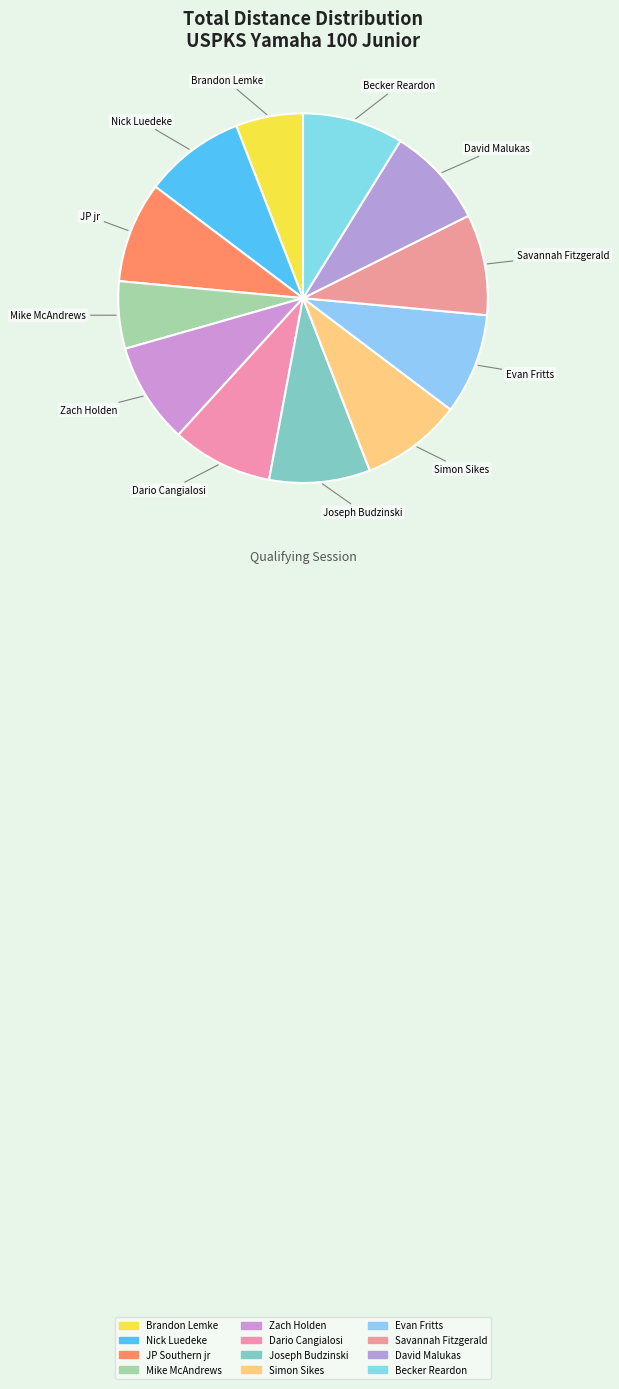

To the nearest percent, what percentage of the pie is JP Southern jr?

9%